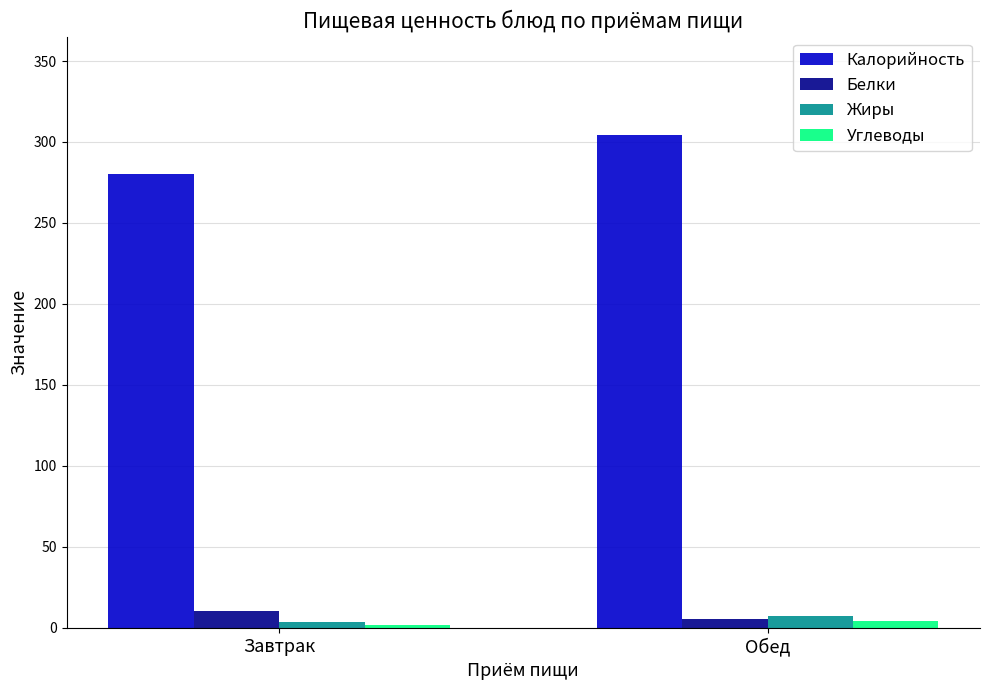

What position from the right is Завтрак?

2